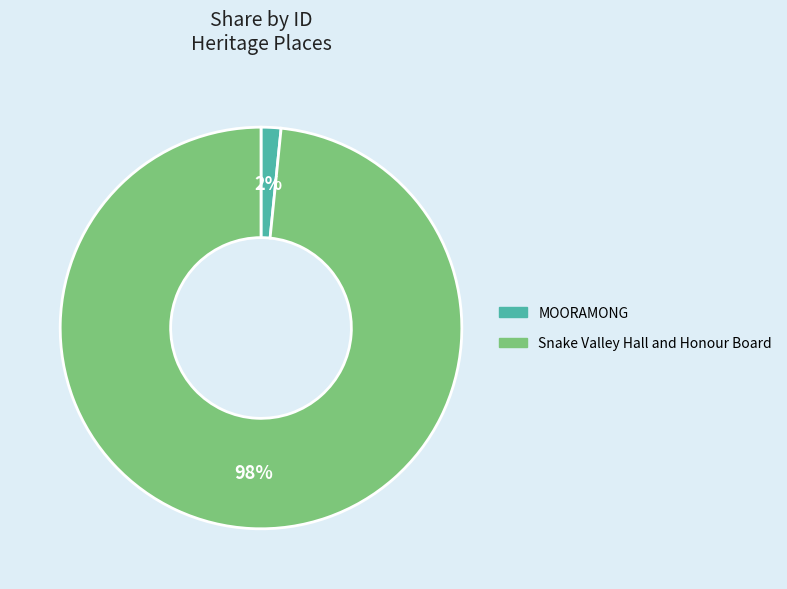

To the nearest percent, what percentage of the pie is Snake Valley Hall and Honour Board?

98%